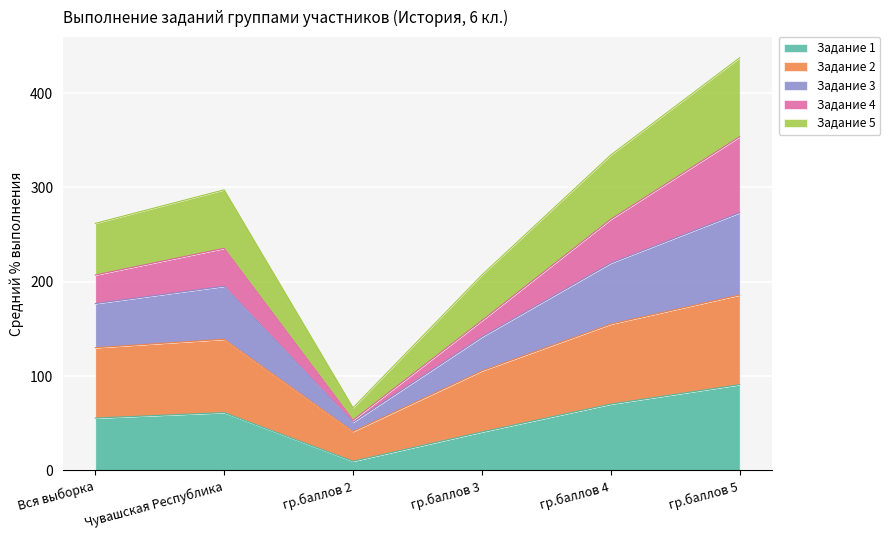

In Задание 5, how many points are lower than both neighbors (excluding endpoints)?

1